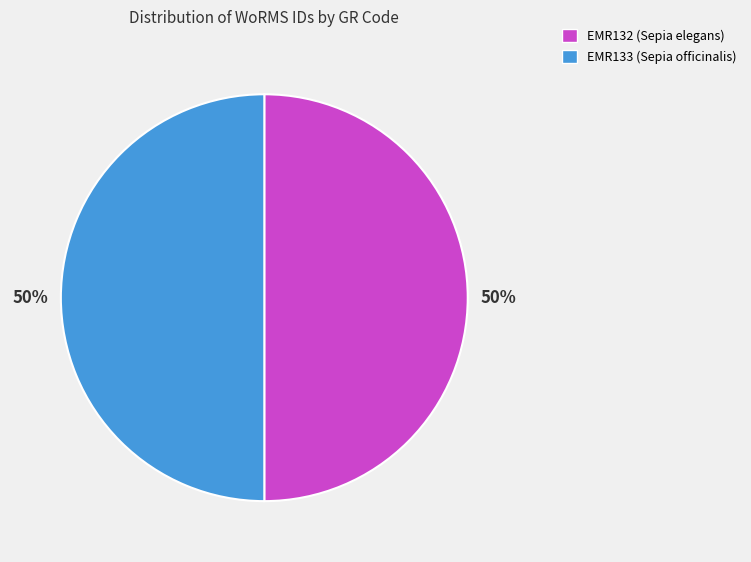

Do EMR133 (Sepia officinalis) and EMR132 (Sepia elegans) together represent more than half of the pie?

Yes